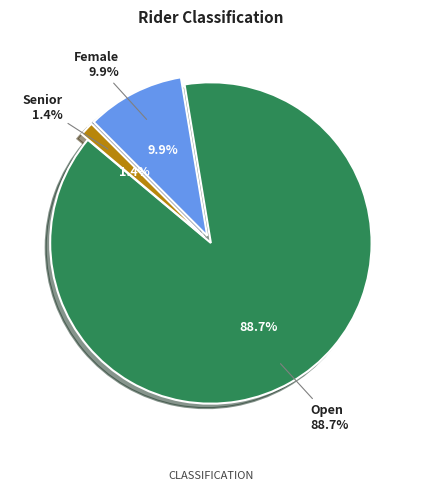

Does Open account for over 50% of the chart?

Yes